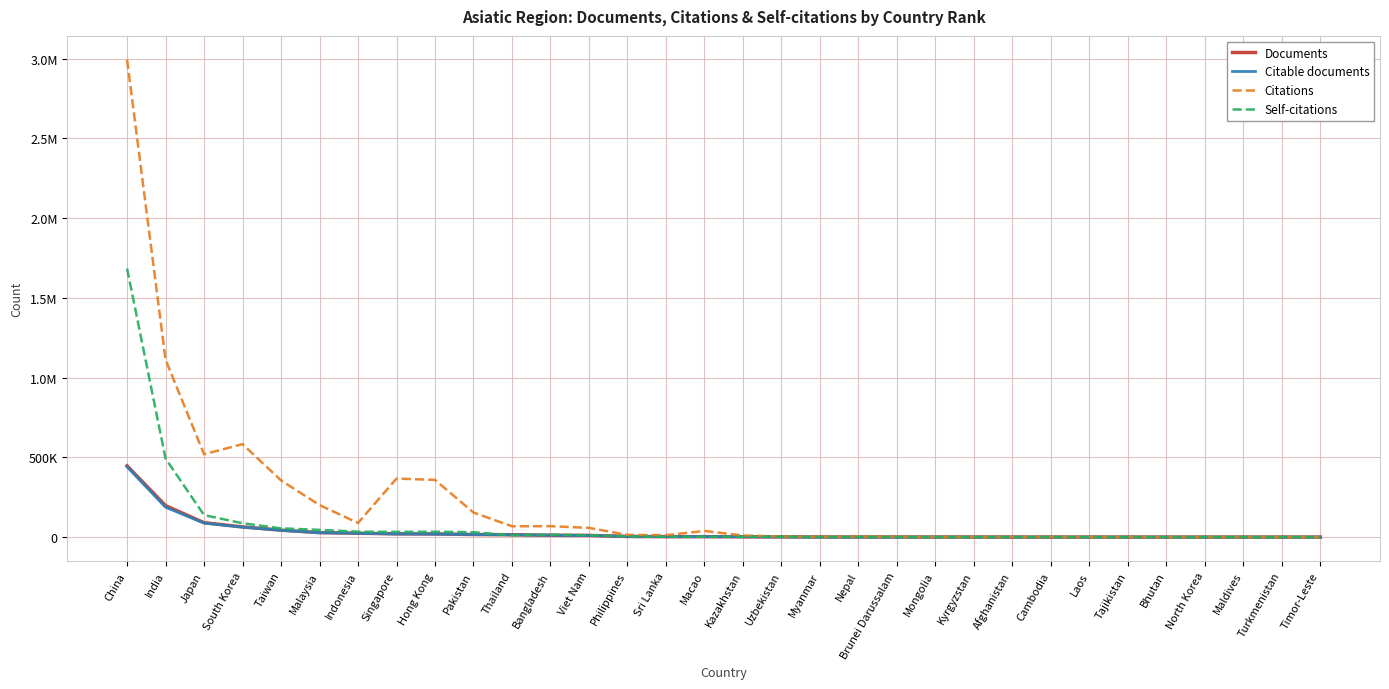

Does the chart have visible grid lines?

Yes